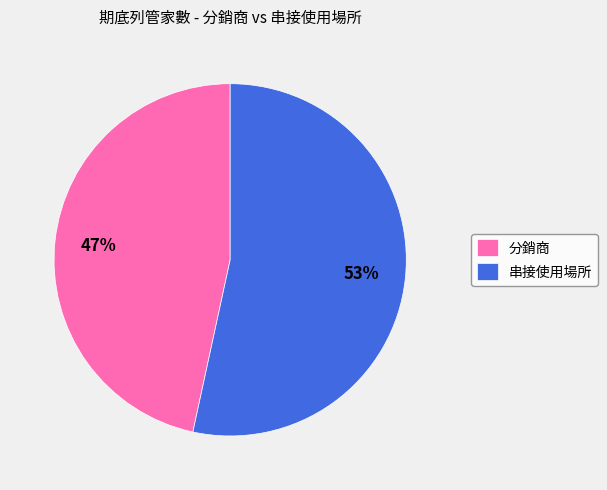

To the nearest percent, what is the combined percentage of 串接使用場所 and 分銷商?

100%